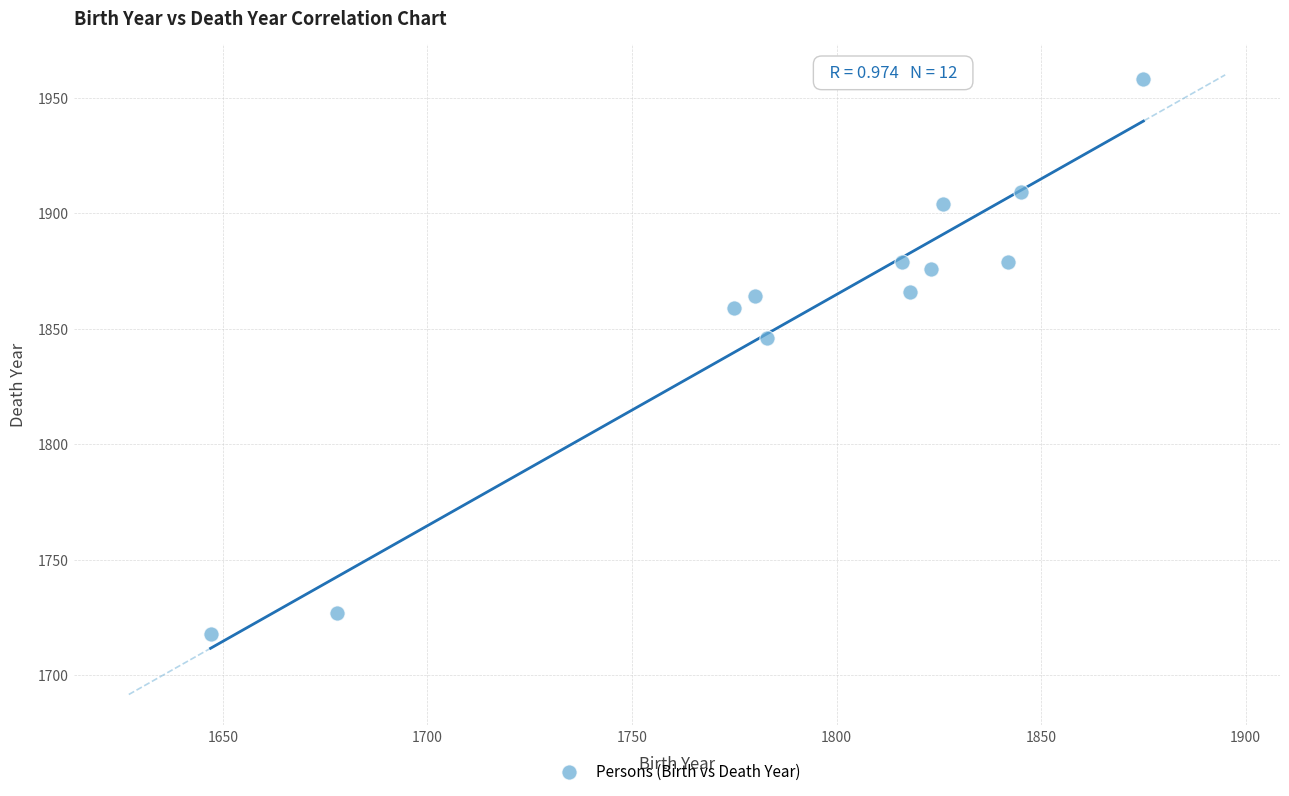

What is the range of X values (max minus min)?

228